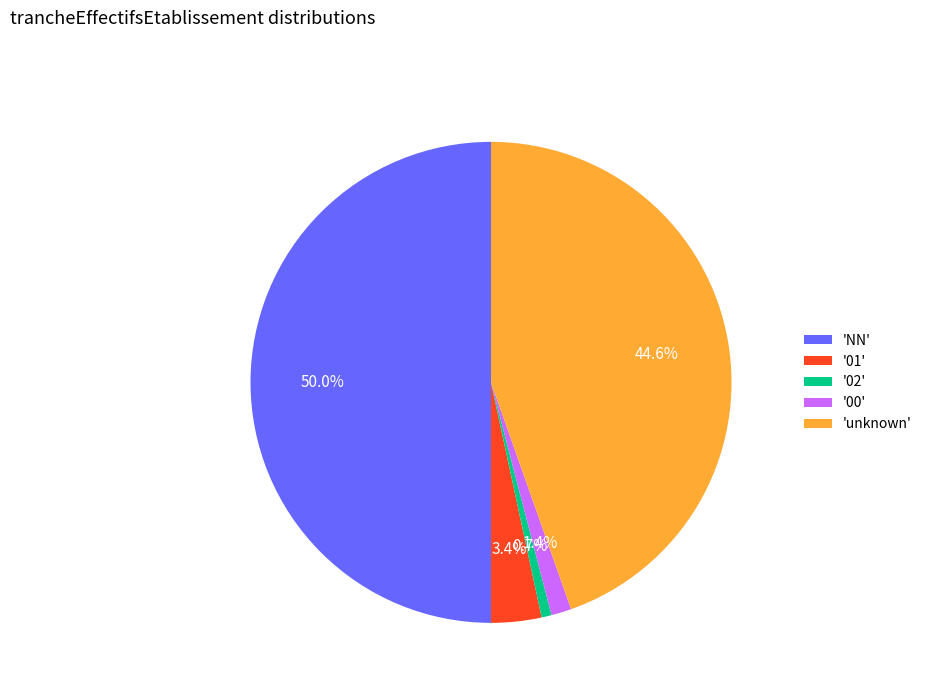

Is 'unknown' the majority of the pie?

No